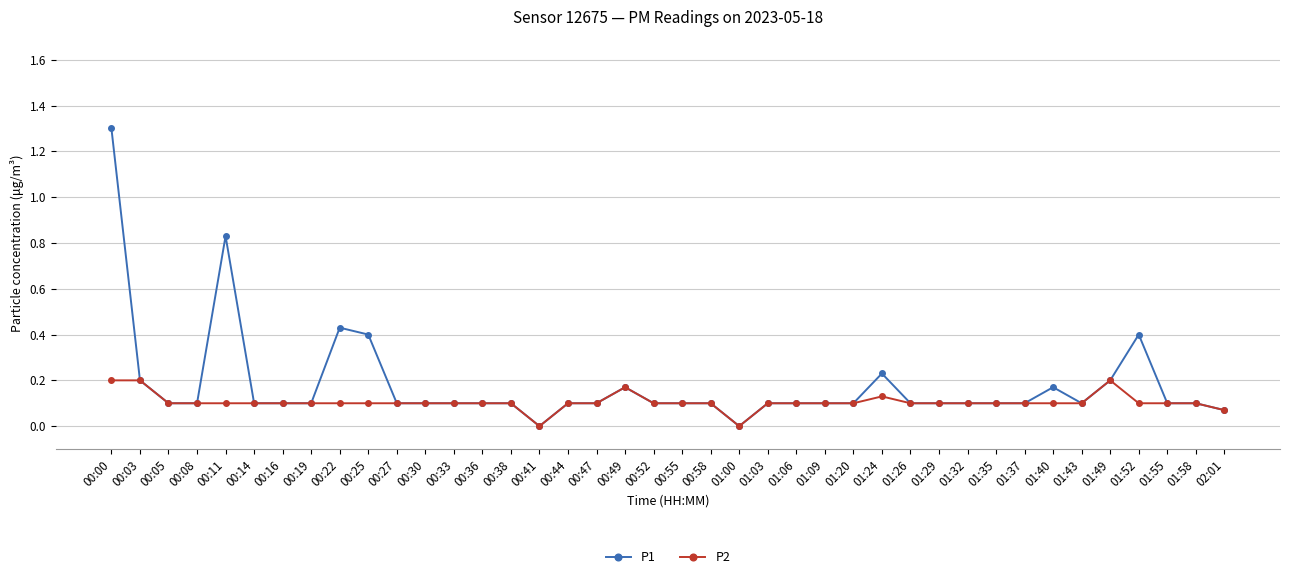

Does the chart have visible grid lines?

Yes